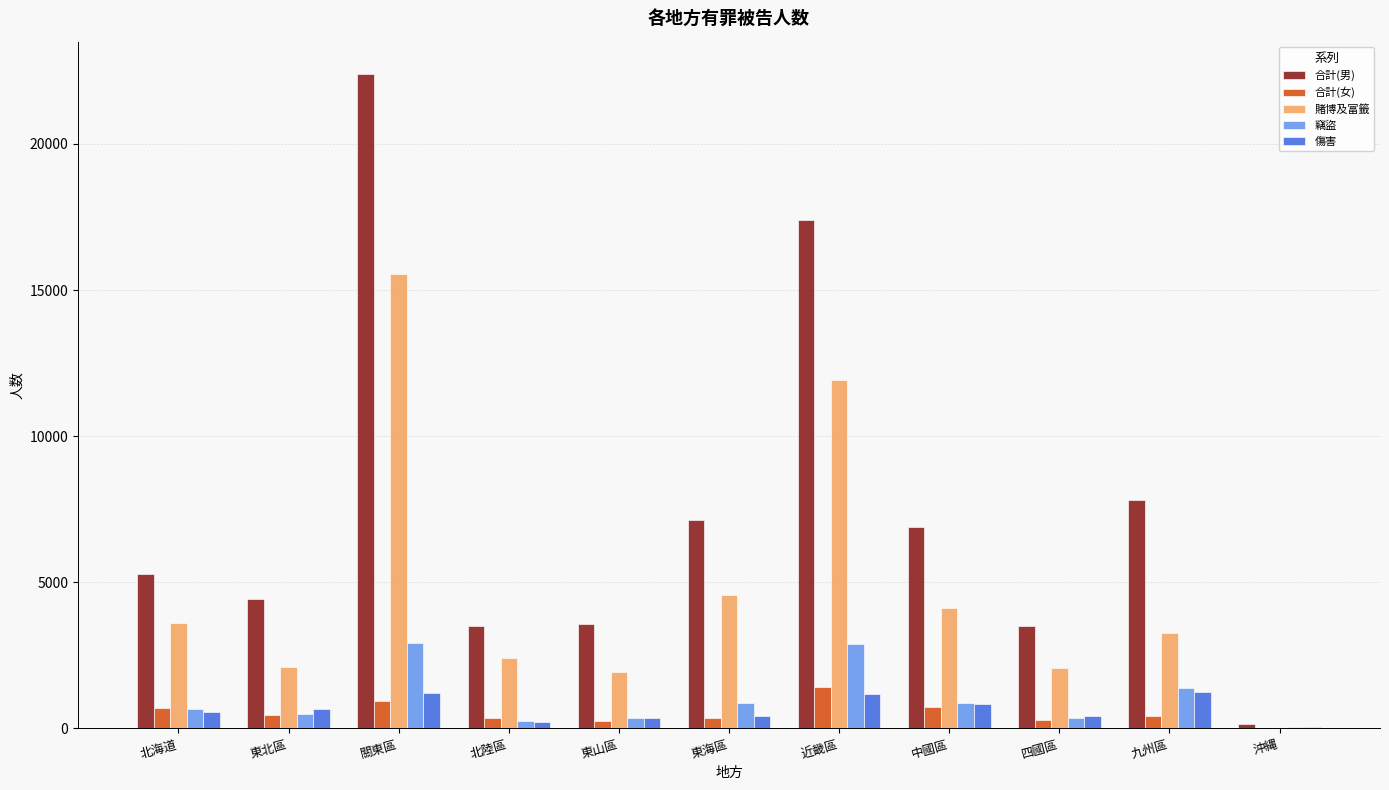

At which category is the sum across all series the highest?

關東區